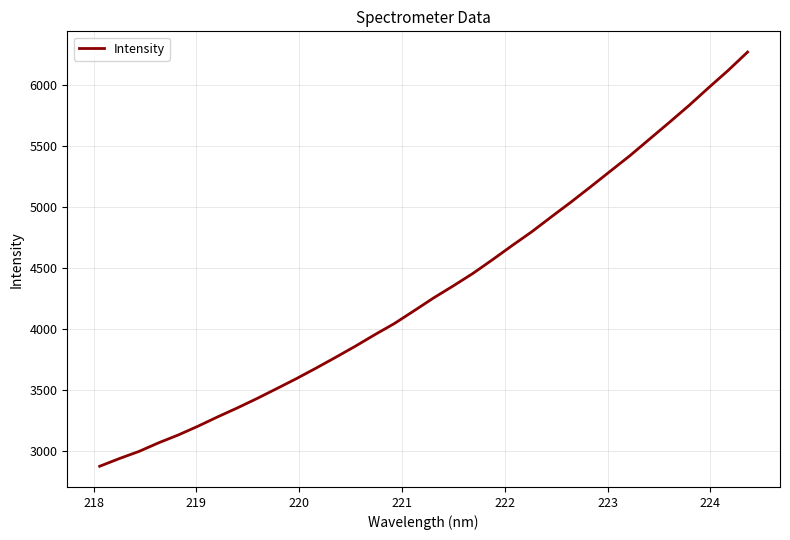

Reading right to left, list all the values displayed in this chart.

6274.3	6122.3	5979.5	5833.6	5695.2	5559.2	5423.0	5295.8	5167.8	5042.2	4921.1	4798.3	4685.0	4568.8	4455.9	4353.5	4254.8	4148.6	4044.2	3952.3	3856.8	3765.7	3676.7	3590.5	3508.6	3427.6	3350.4	3277.0	3200.4	3128.6	3064.2	2993.4	2934.6	2871.5